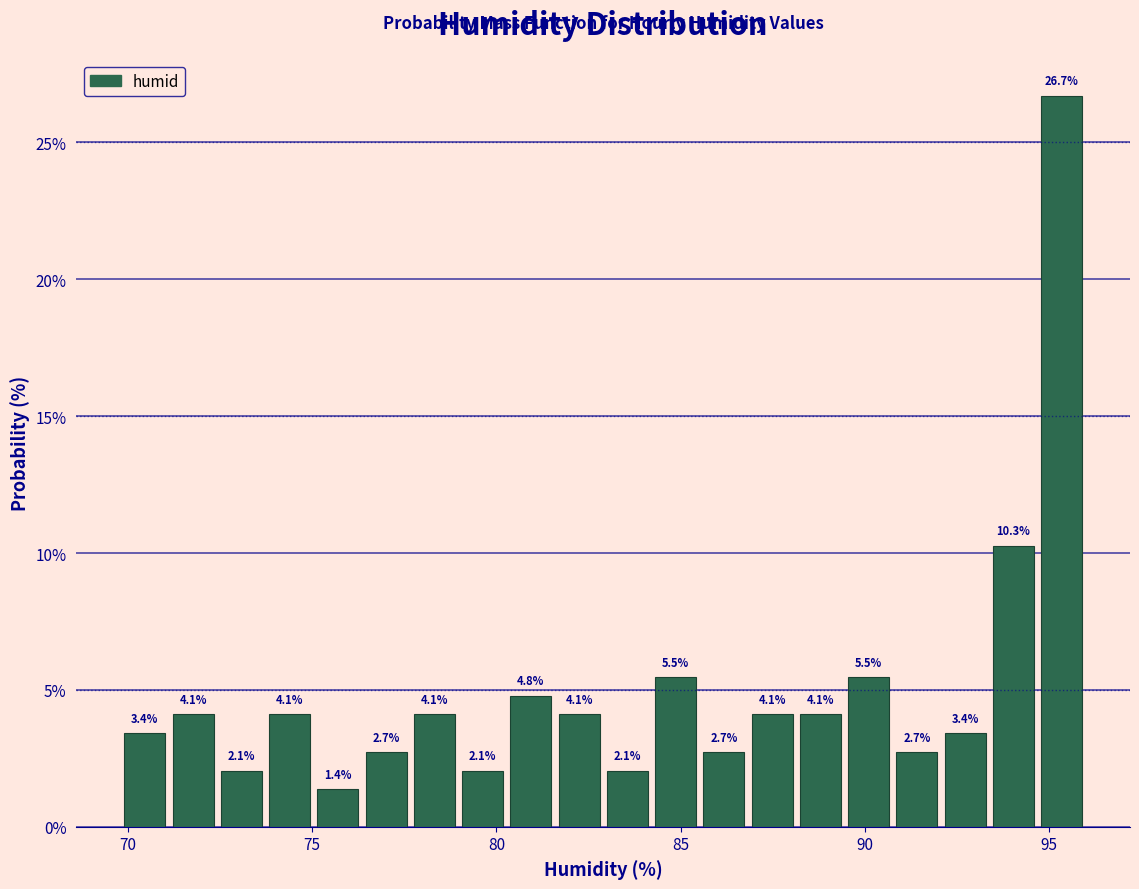

Read against the x-axis, roughly where is the centre of the tallest bar?

95.5